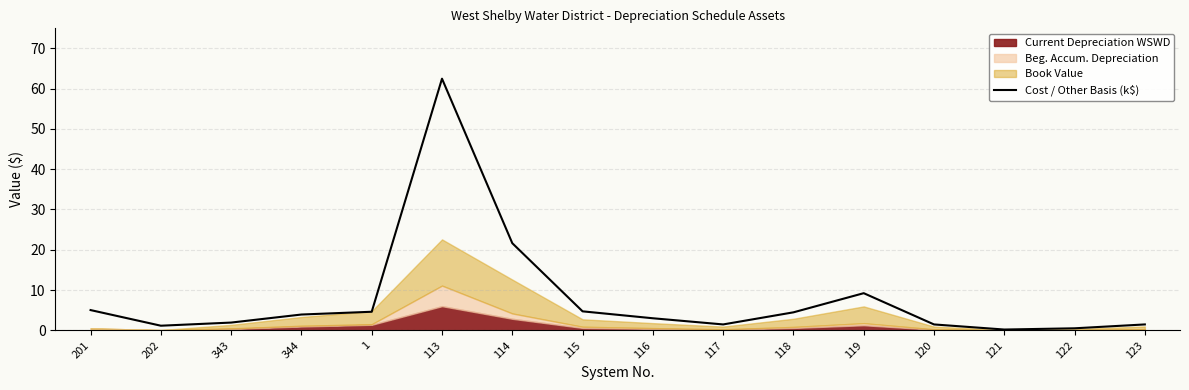

The chart shows a value of 5.1 at 201. True or false?

True